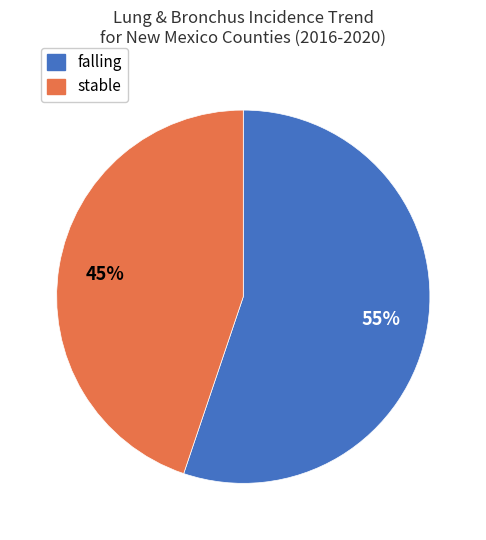

What is the ratio of the value at stable to the value at falling?

0.8